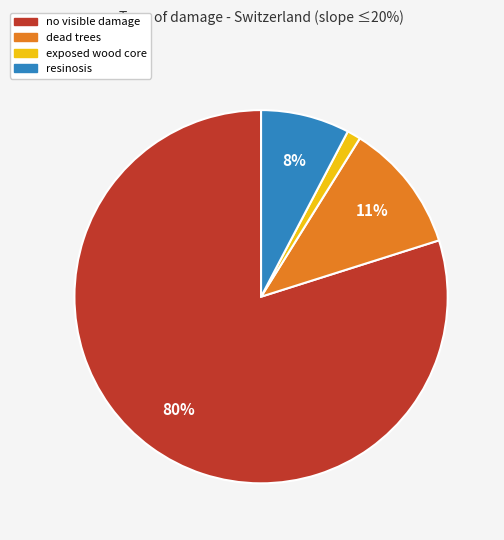

To the nearest percent, what is the average slice percentage?

25%